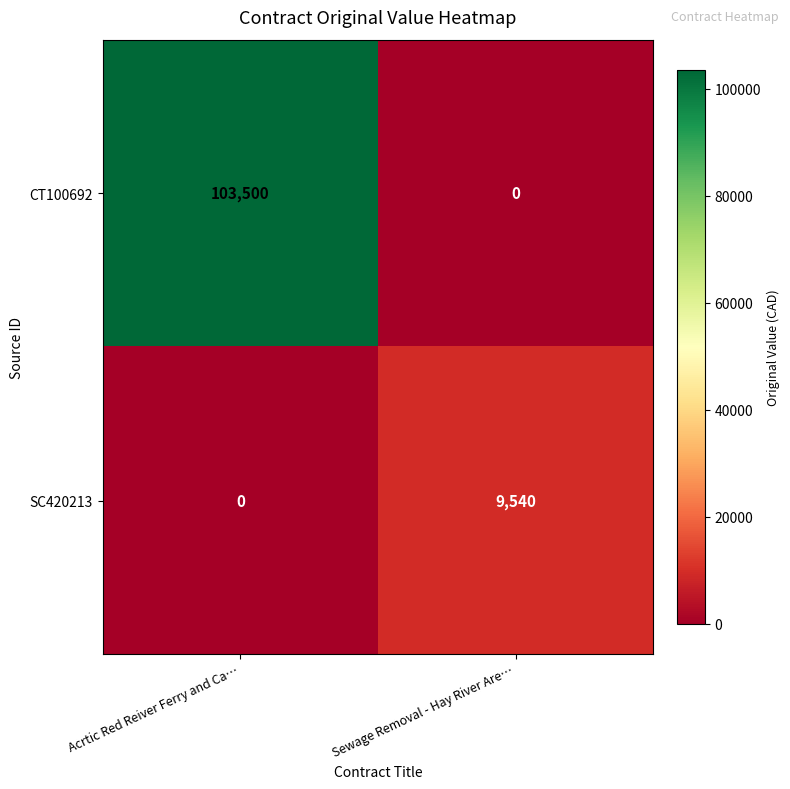

The SC420213 series shows -4604 at Acrtic Red Reiver Ferry and Ca…. True or false?

False